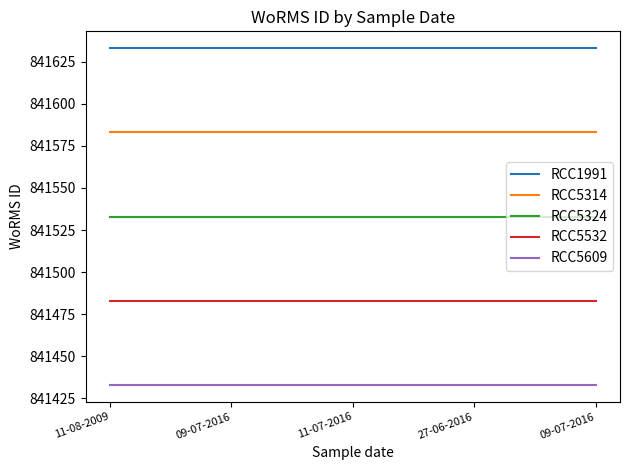

Reading left to right, transcribe all the data shown in this chart.

RCC1991: 841633	841633	841633	841633	841633
RCC5314: 841583	841583	841583	841583	841583
RCC5324: 841533	841533	841533	841533	841533
RCC5532: 841483	841483	841483	841483	841483
RCC5609: 841433	841433	841433	841433	841433